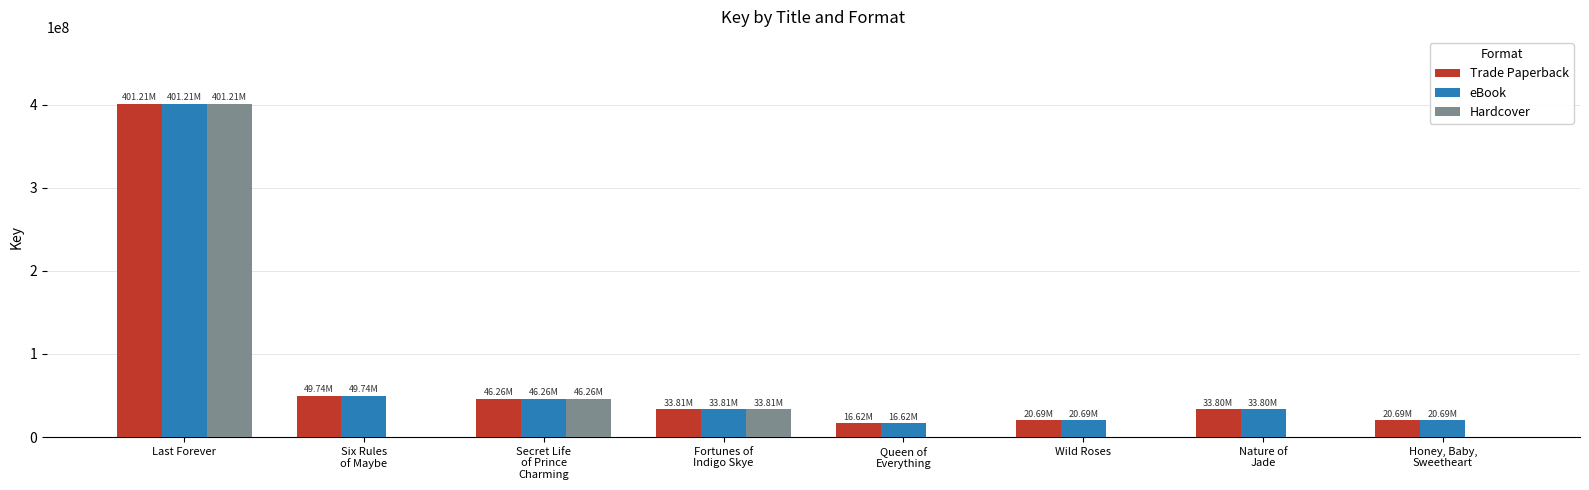

At which category is the sum across all series the highest?

Last Forever